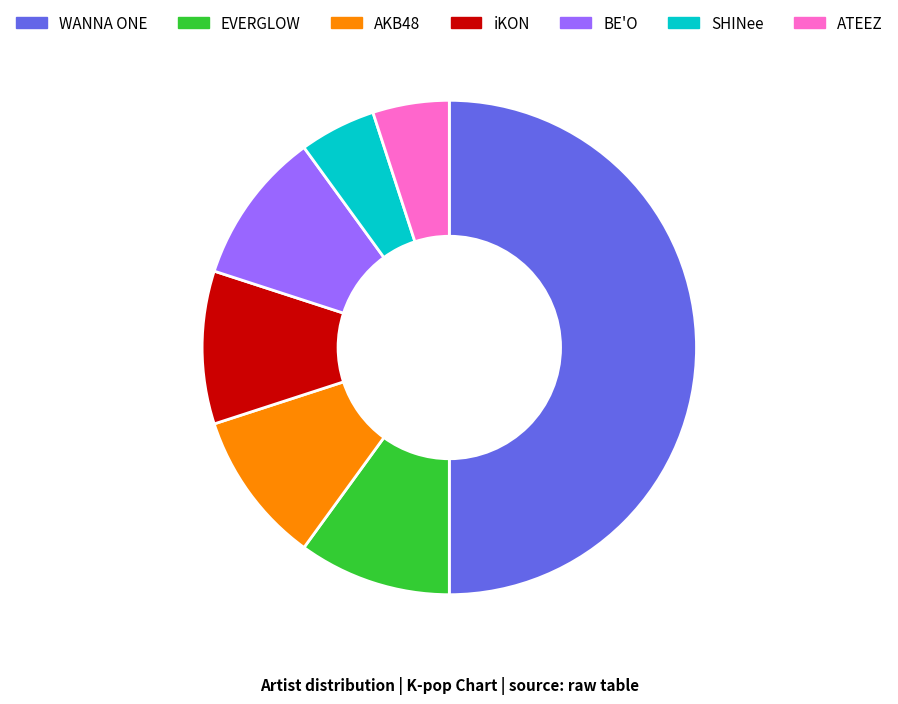

Does SHINee represent more than half of the total?

No